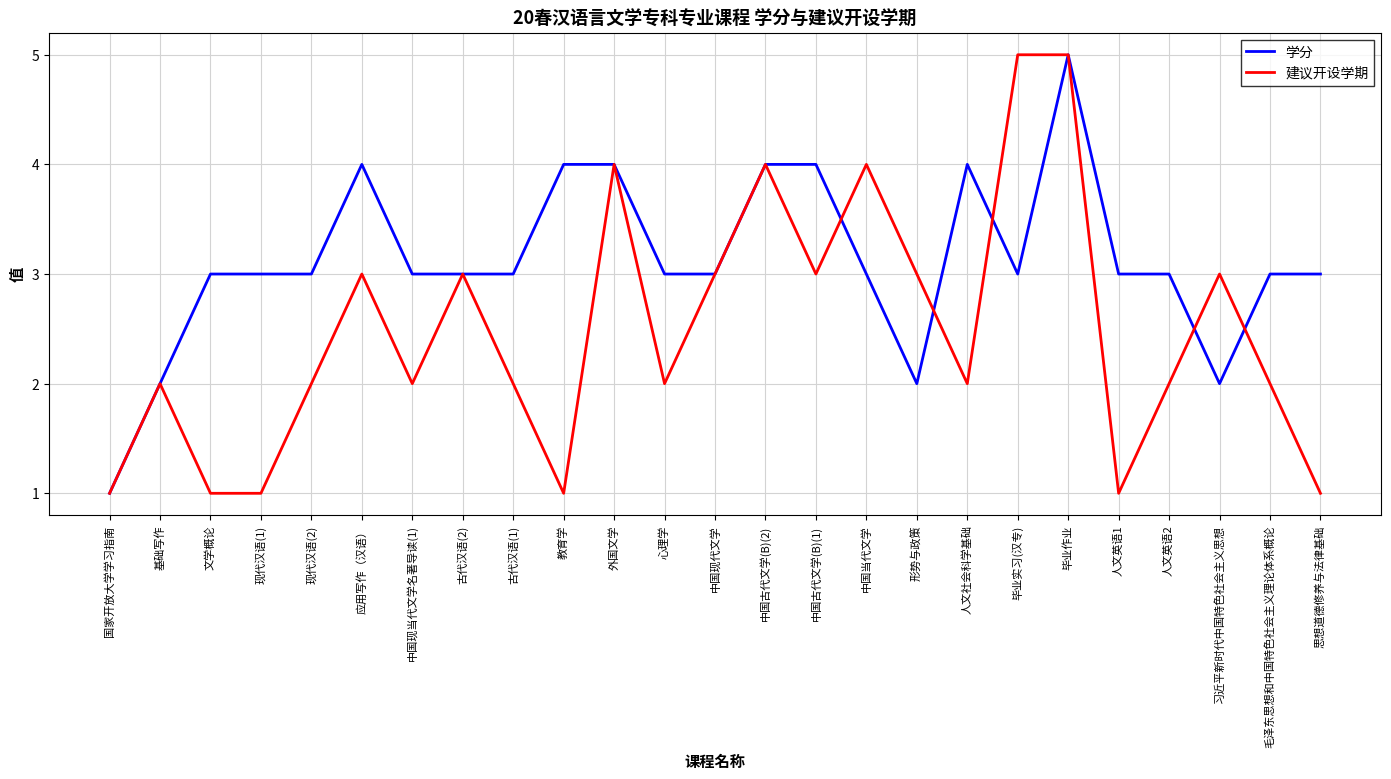

True or false: 学分 and 建议开设学期 intersect in this chart.

True